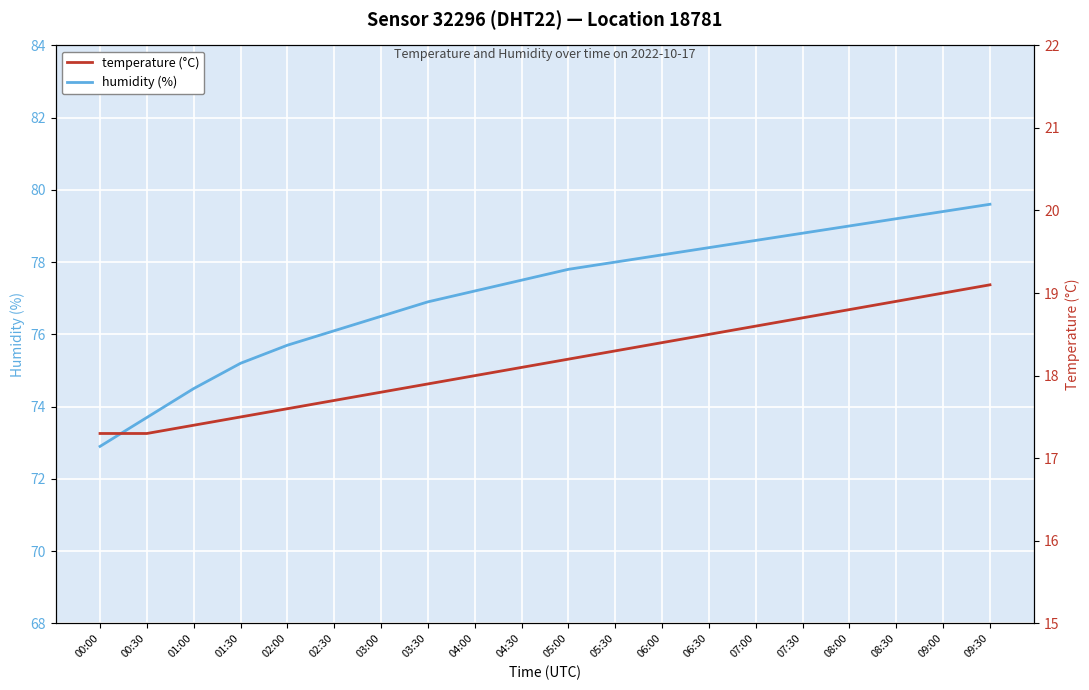

Reading left to right, transcribe all the data shown in this chart.

humidity (%): 72.9	73.7	74.5	75.2	75.7	76.1	76.5	76.9	77.2	77.5	77.8	78.0	78.2	78.4	78.6	78.8	79.0	79.2	79.4	79.6
temperature (°C): 17.3	17.3	17.4	17.5	17.6	17.7	17.8	17.9	18.0	18.1	18.2	18.3	18.4	18.5	18.6	18.7	18.8	18.9	19.0	19.1